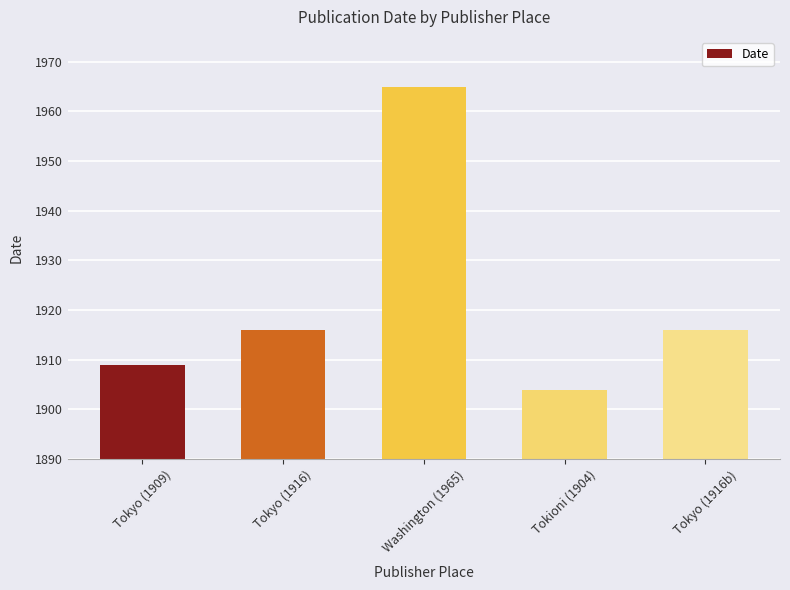

Reading left to right, transcribe all the data shown in this chart.

1909	1916	1965	1904	1916